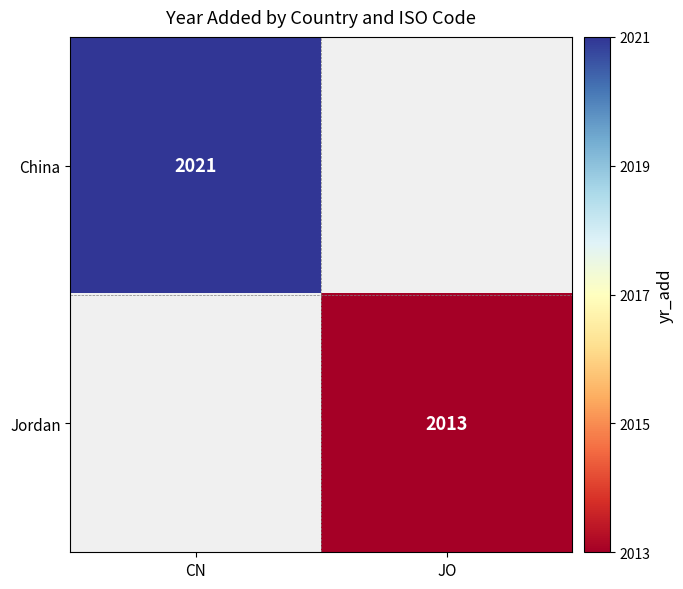

True or false: Jordan has a value of 2013 at JO.

True